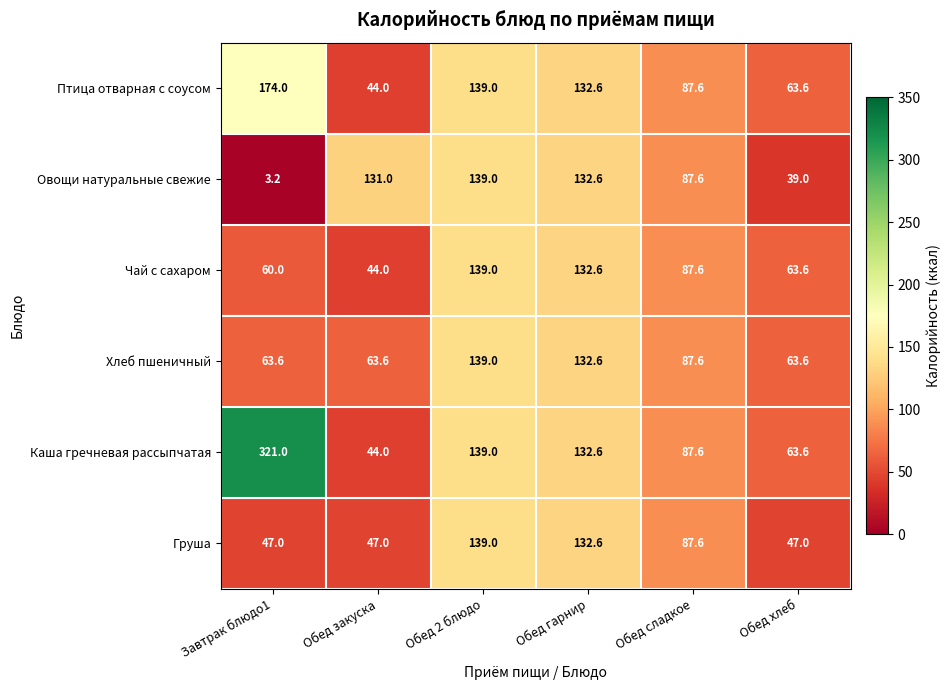

What is the difference between the second highest and second lowest values in the Овощи натуральные свежие series?

93.6